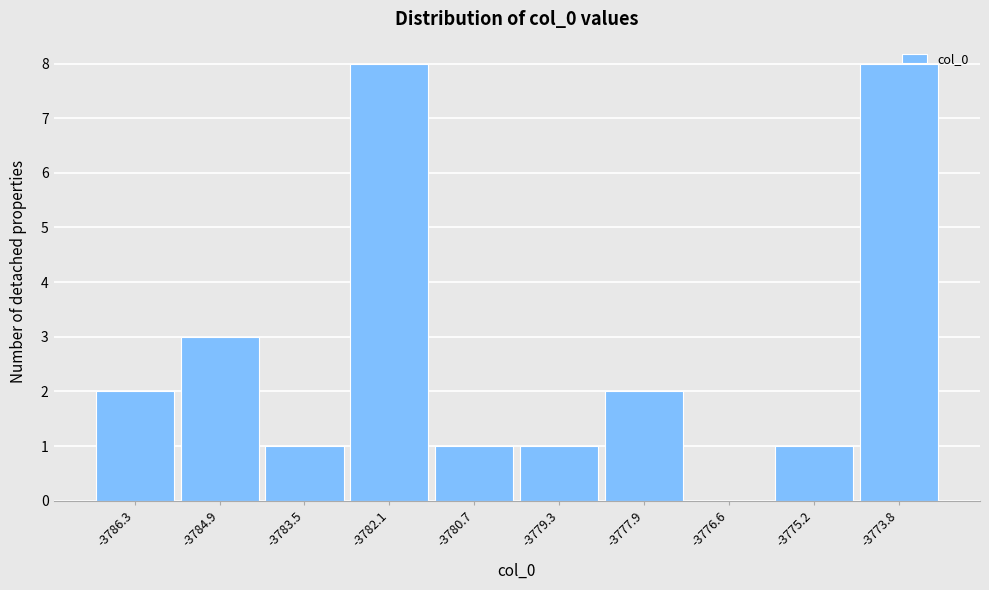

Approximately how many times larger is the value at -3782.1 compared to -3783.5?

8.0